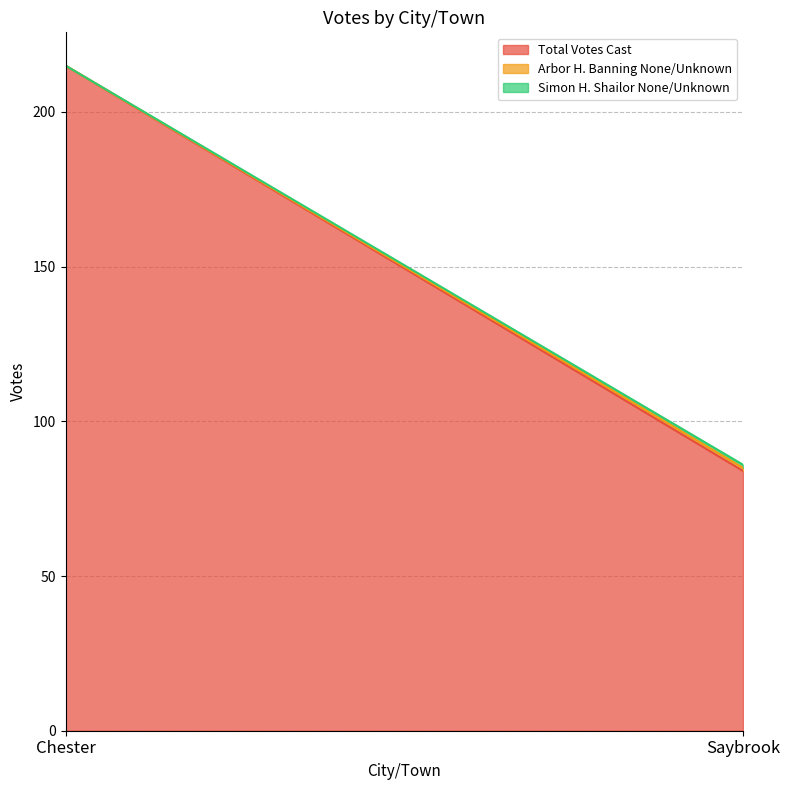

What position from the right is Chester?

2